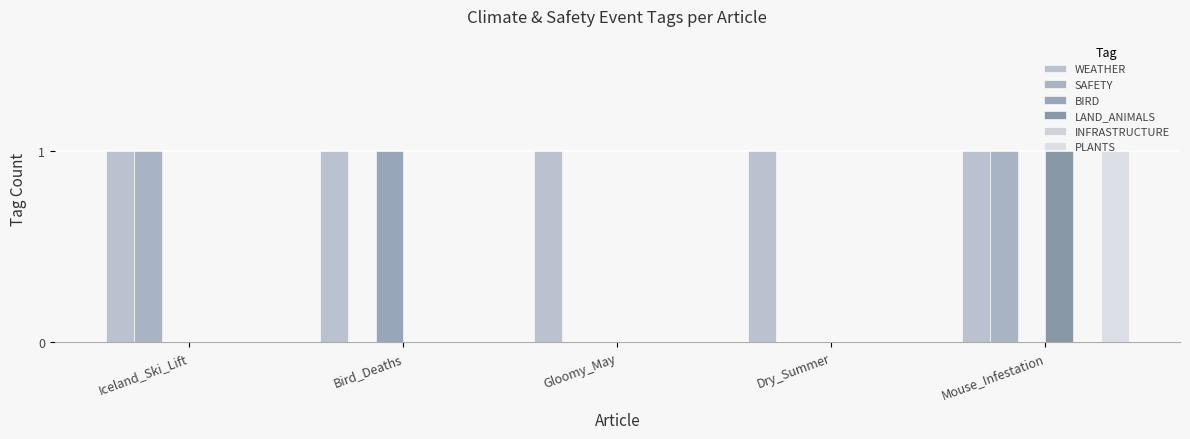

How many distinct data groups are displayed?

5